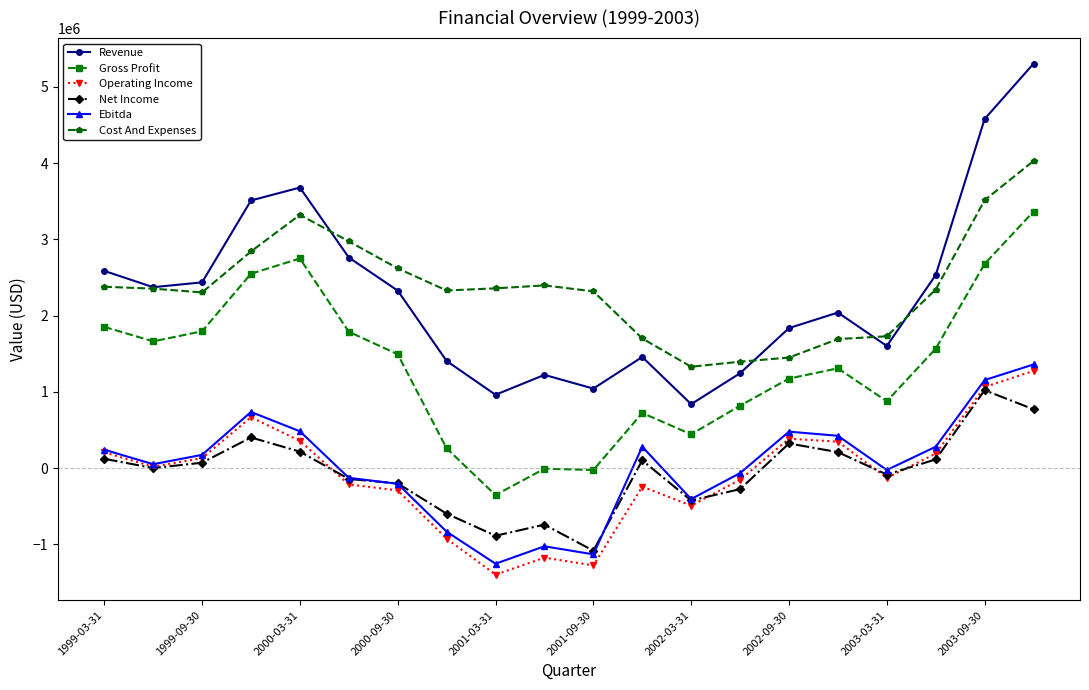

Which series has the largest total across all categories?

Cost And Expenses